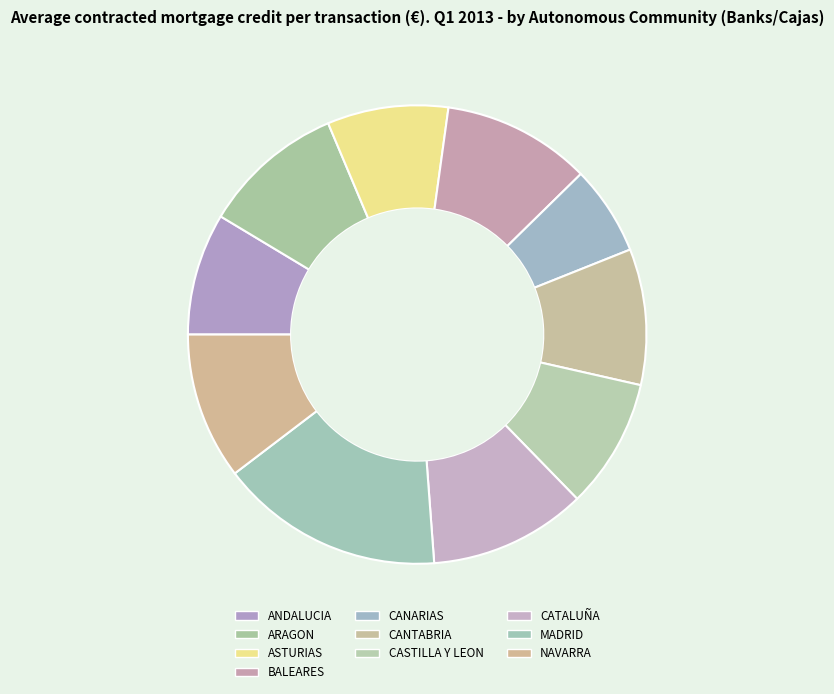

How many segments does this pie chart have?

10